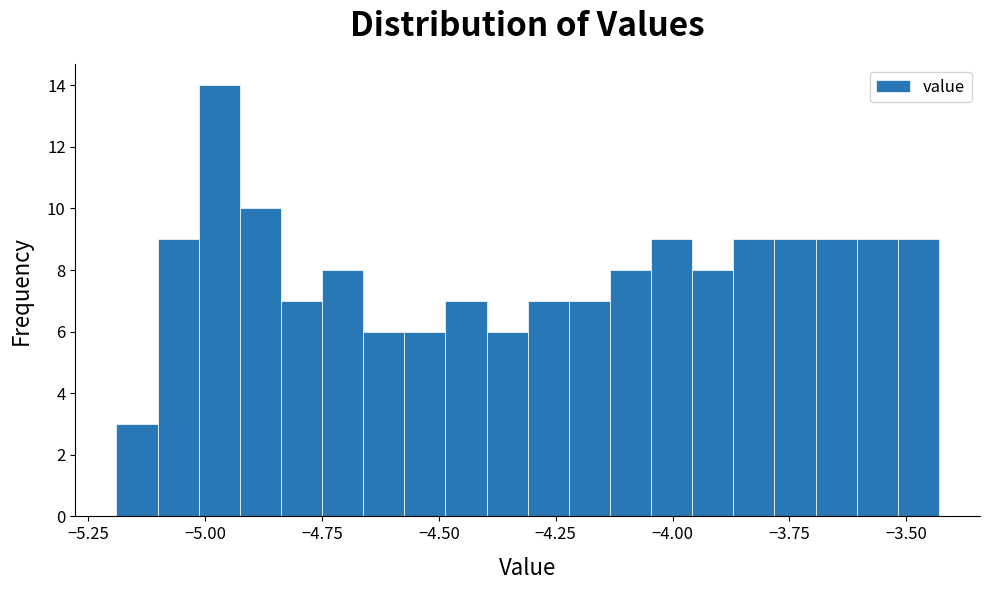

Read against the x-axis, roughly where is the centre of the tallest bar?

-4.95